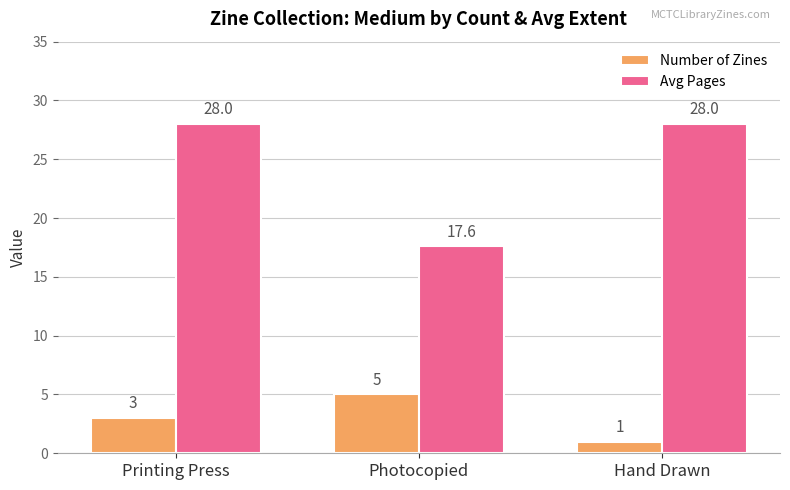

How many bars are there in total?

6